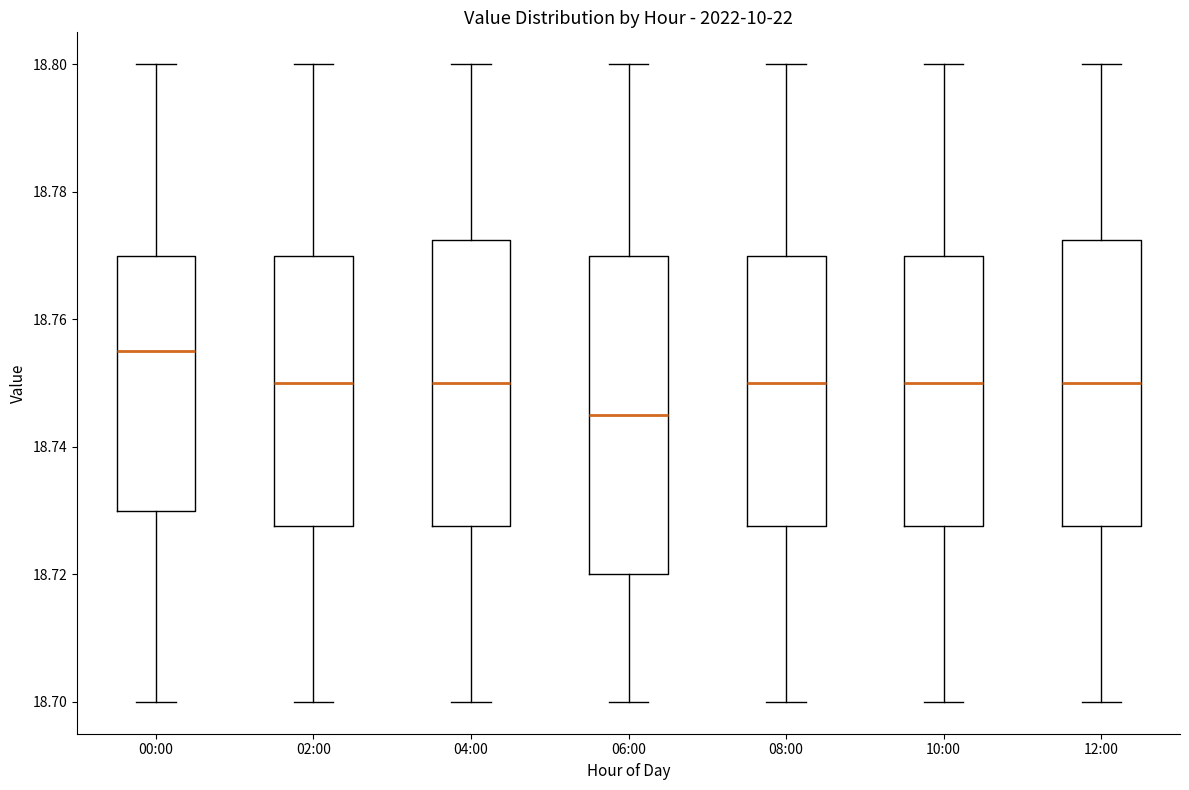

Reading left to right, read every box against the y-axis: the position of its median line, the range the box covers, and the ends of its whiskers. The values are not printed on the chart, so give them approximately, as read against the axis.

00:00: median 18.756, box 18.730 to 18.770, whiskers 18.700 to 18.800
02:00: median 18.750, box 18.728 to 18.770, whiskers 18.700 to 18.800
04:00: median 18.750, box 18.728 to 18.772, whiskers 18.700 to 18.800
06:00: median 18.746, box 18.720 to 18.770, whiskers 18.700 to 18.800
08:00: median 18.750, box 18.728 to 18.770, whiskers 18.700 to 18.800
10:00: median 18.750, box 18.728 to 18.770, whiskers 18.700 to 18.800
12:00: median 18.750, box 18.728 to 18.772, whiskers 18.700 to 18.800